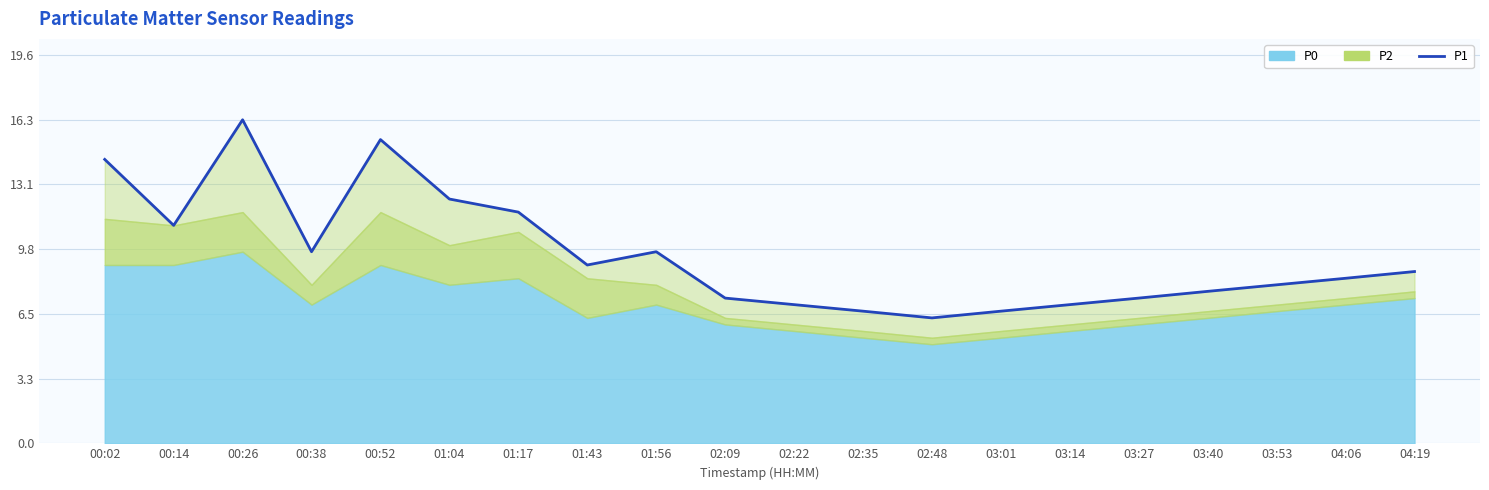

What is the label of the 11th point from the left?

02:22